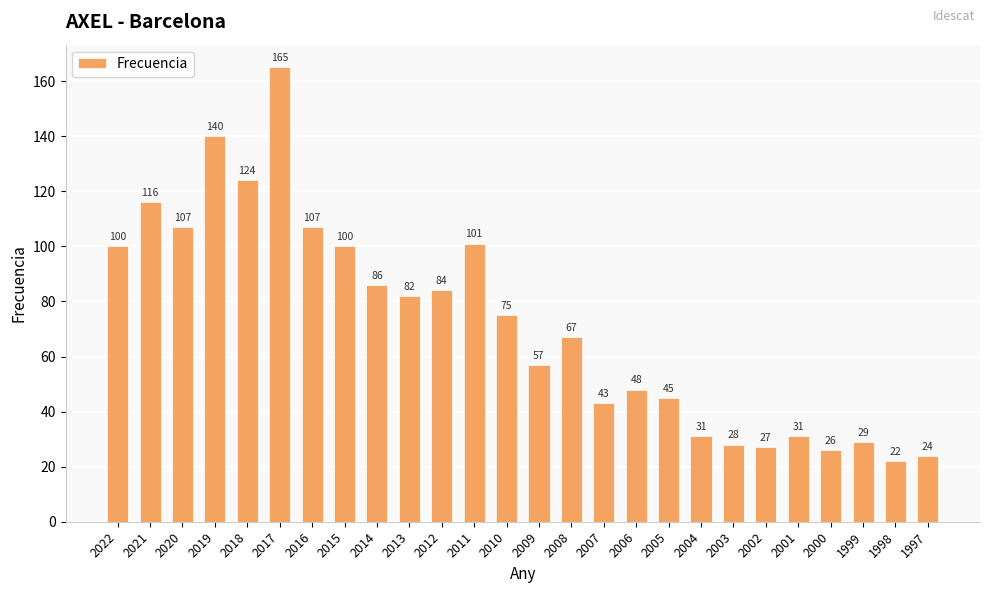

Where does the data first go above 75?

2022